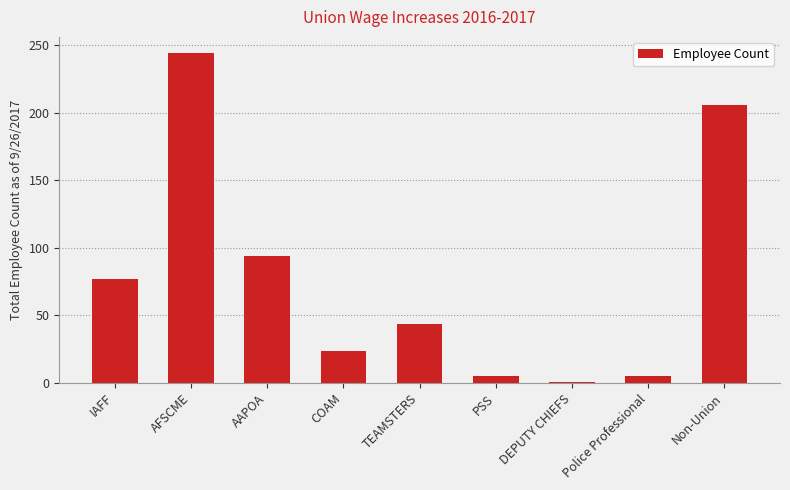

What is the value of the 3rd bar from the left?

94